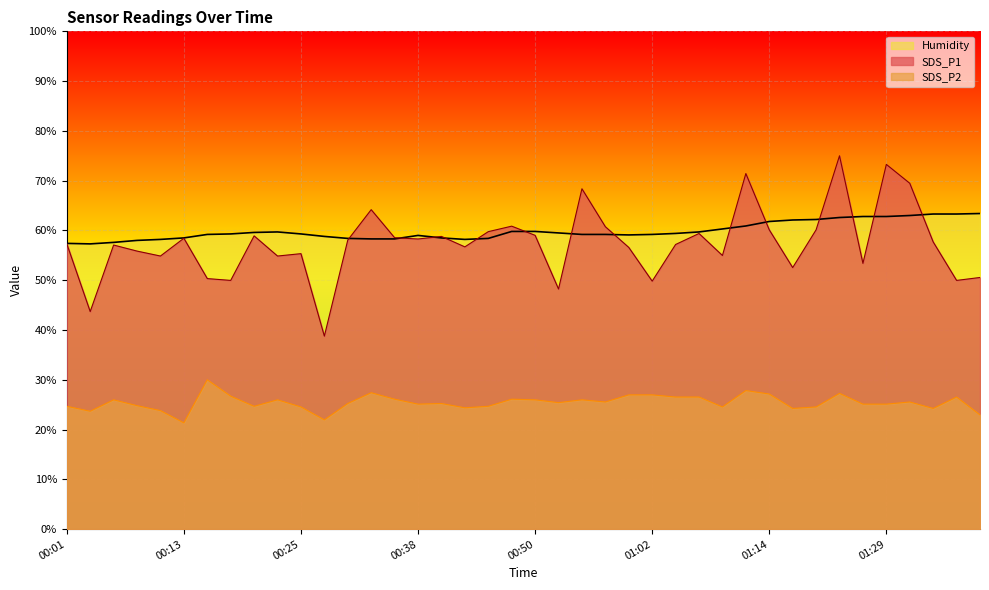

Reading left to right, extract all data points from this chart.

SDS_P1: 57.3	43.7	57.1	55.9	54.9	58.4	50.3	50.0	58.9	54.9	55.3	38.8	58.1	64.2	58.5	58.3	58.8	56.7	59.8	60.9	59.0	48.2	68.4	60.8	56.6	49.8	57.2	59.4	55.0	71.4	60.1	52.5	60.1	75.0	53.4	73.3	69.5	57.7	50.0	50.6
SDS_P2: 24.7	23.7	26.0	24.8	23.8	21.3	30.0	26.7	24.7	26.0	24.5	21.9	25.2	27.4	26.1	25.1	25.2	24.4	24.7	26.1	26.0	25.4	26.0	25.5	27.0	27.0	26.5	26.5	24.5	27.8	27.1	24.2	24.5	27.3	25.1	25.1	25.5	24.2	26.5	22.9
Humidity: 57.4	57.3	57.6	58.0	58.2	58.5	59.2	59.3	59.6	59.7	59.3	58.8	58.4	58.3	58.3	59.0	58.5	58.2	58.4	59.8	59.8	59.5	59.2	59.2	59.1	59.2	59.4	59.7	60.3	60.9	61.8	62.1	62.2	62.6	62.8	62.8	63.0	63.3	63.3	63.4